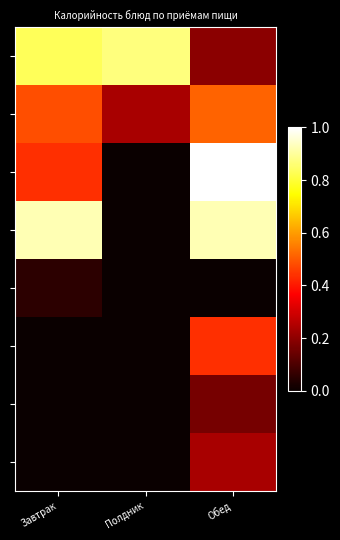

What is the spread (max minus min) of values at Завтрак?

0.9